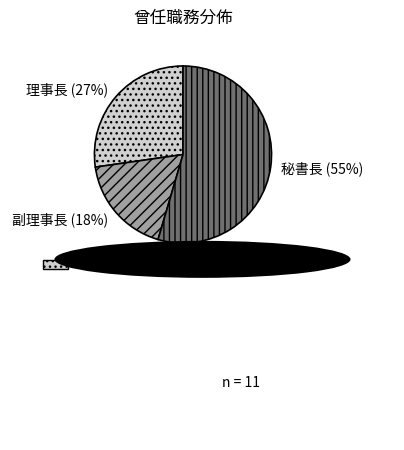

Which slice represents more than half of the pie?

秘書長